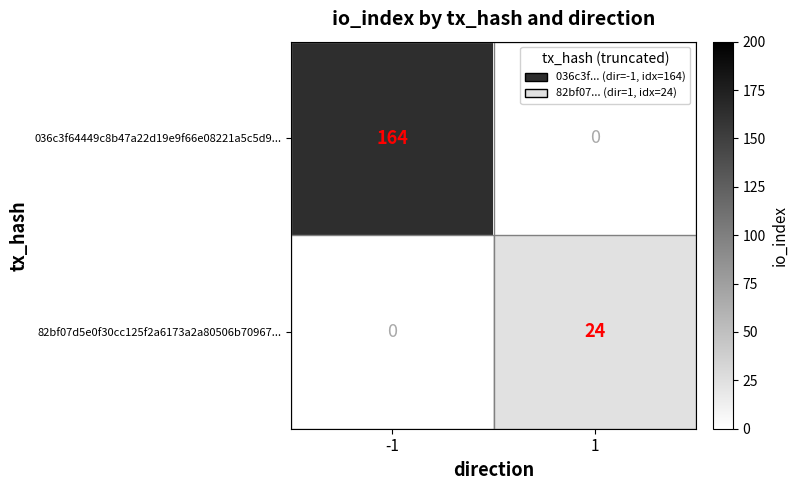

Which series has the widest spread of values?

036c3f64449c8b47a22d19e9f66e08221a5c5d9...